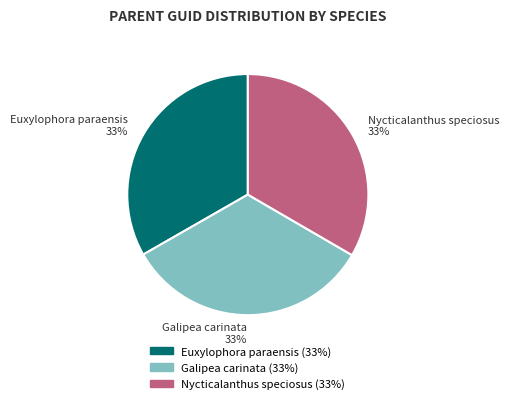

Is the sum of Nycticalanthus speciosus and Euxylophora paraensis greater than half?

Yes